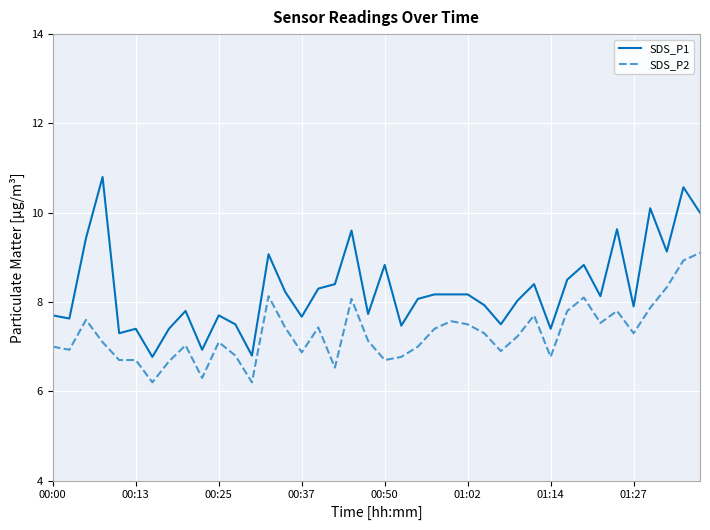

Is this an area chart (filled region under the line)?

No